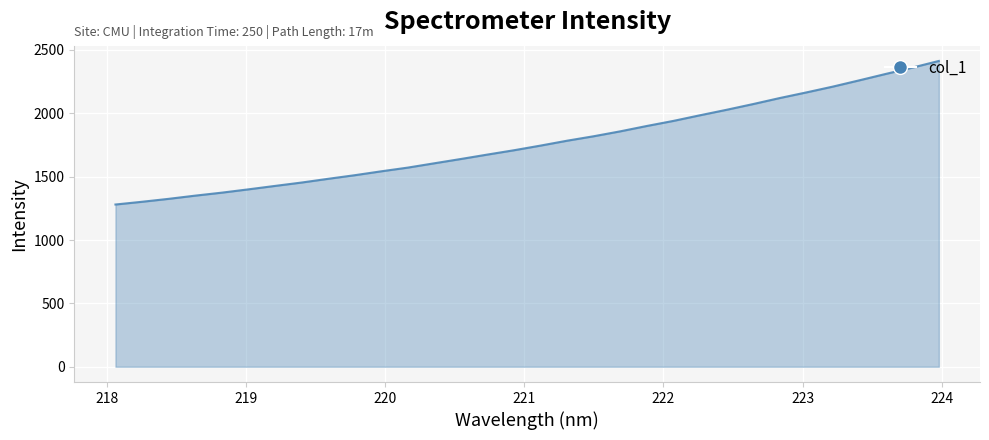

What is the sum of all values?

56622.7